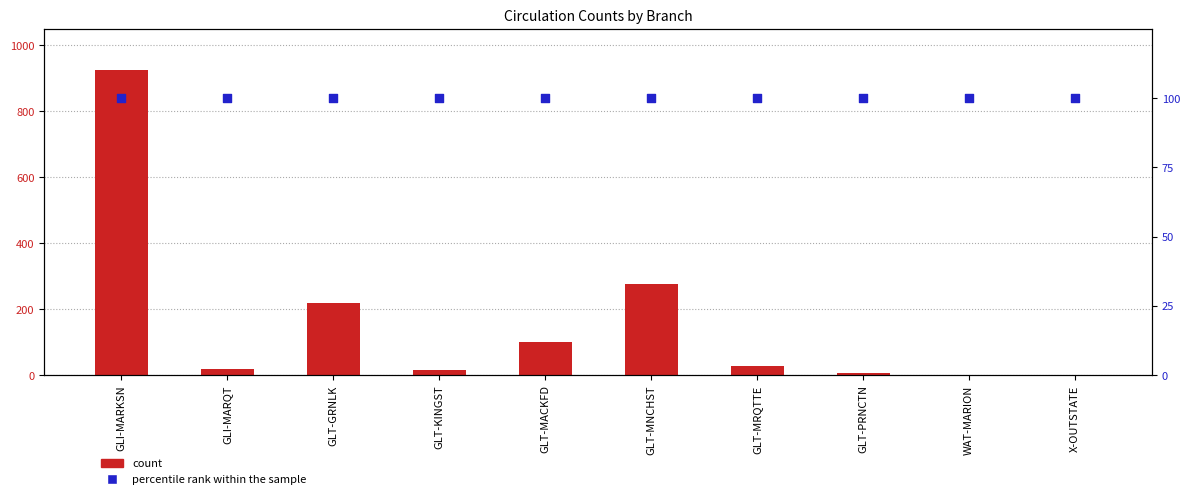

Is the value of count at GLT-GRNLK greater than the value of percentile rank within the sample at GLT-MNCHST?

Yes